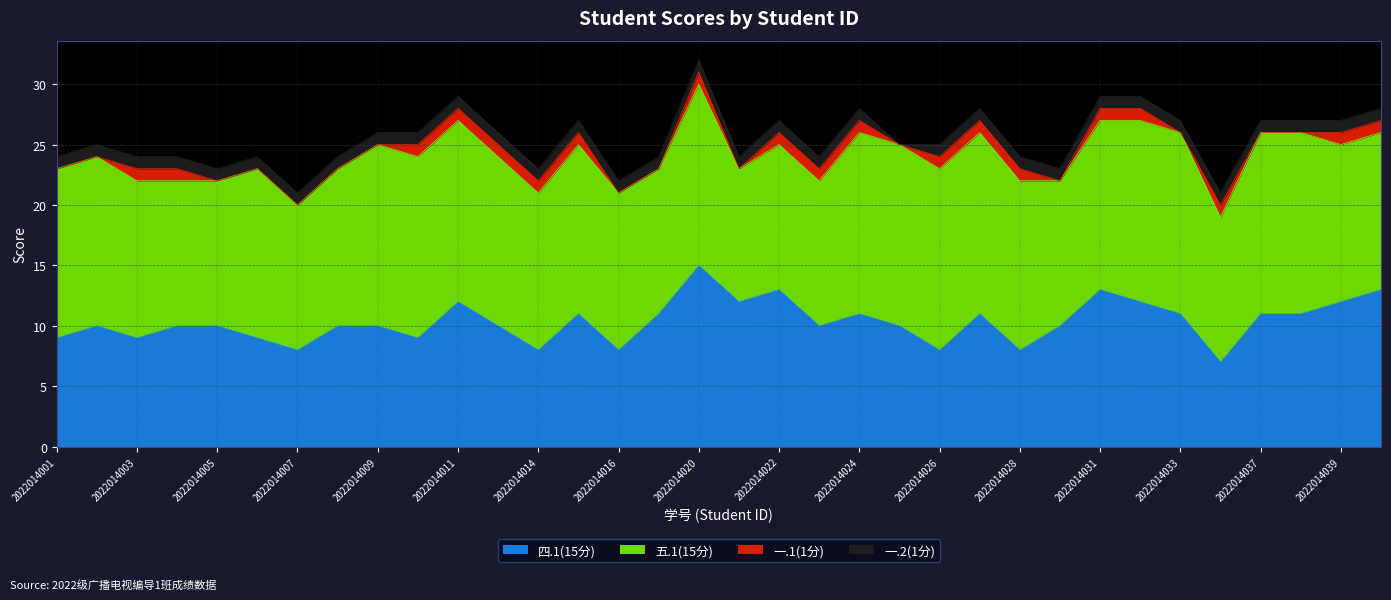

How many values in the 五.1(15分) series exceed 14?

12